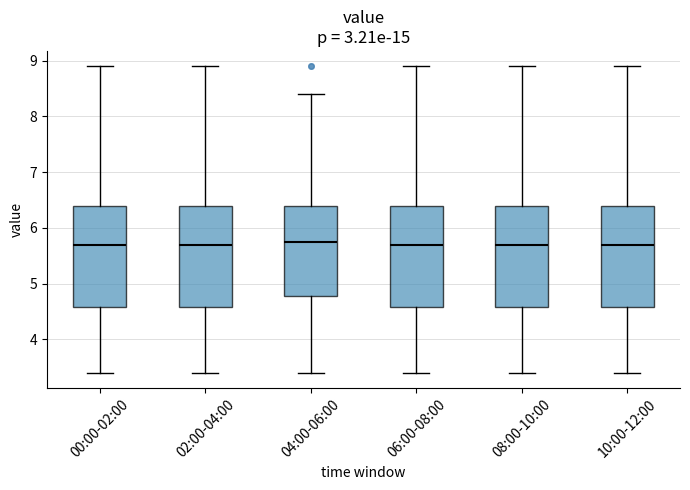

Reading left to right, transcribe this box plot: for each box, give where its median line is, the range the box spans, and where its two whiskers end, as read against the y-axis. The values are not printed on the chart, so give them approximately, as read against the axis.

00:00-02:00: median 5.7, box 4.6 to 6.4, whiskers 3.4 to 8.9
02:00-04:00: median 5.7, box 4.6 to 6.4, whiskers 3.4 to 8.9
04:00-06:00: median 5.8, box 4.8 to 6.4, whiskers 3.4 to 8.4
06:00-08:00: median 5.7, box 4.6 to 6.4, whiskers 3.4 to 8.9
08:00-10:00: median 5.7, box 4.6 to 6.4, whiskers 3.4 to 8.9
10:00-12:00: median 5.7, box 4.6 to 6.4, whiskers 3.4 to 8.9